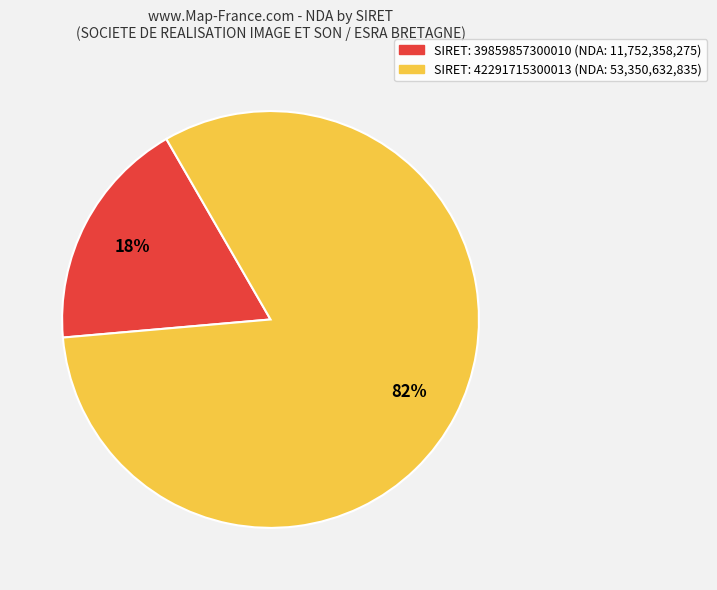

Is there any slice that represents more than half of the pie?

Yes